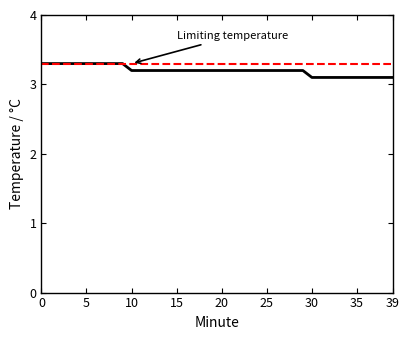

What is the value of the 19th point from the left?

3.2